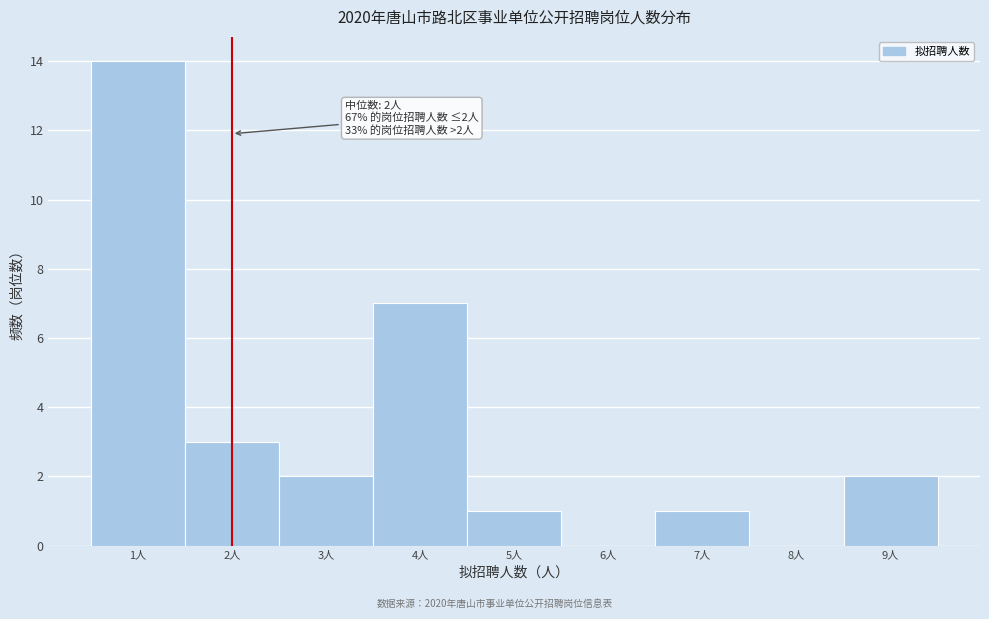

Which range on the x-axis has the tallest bar?

0.5 to 1.5